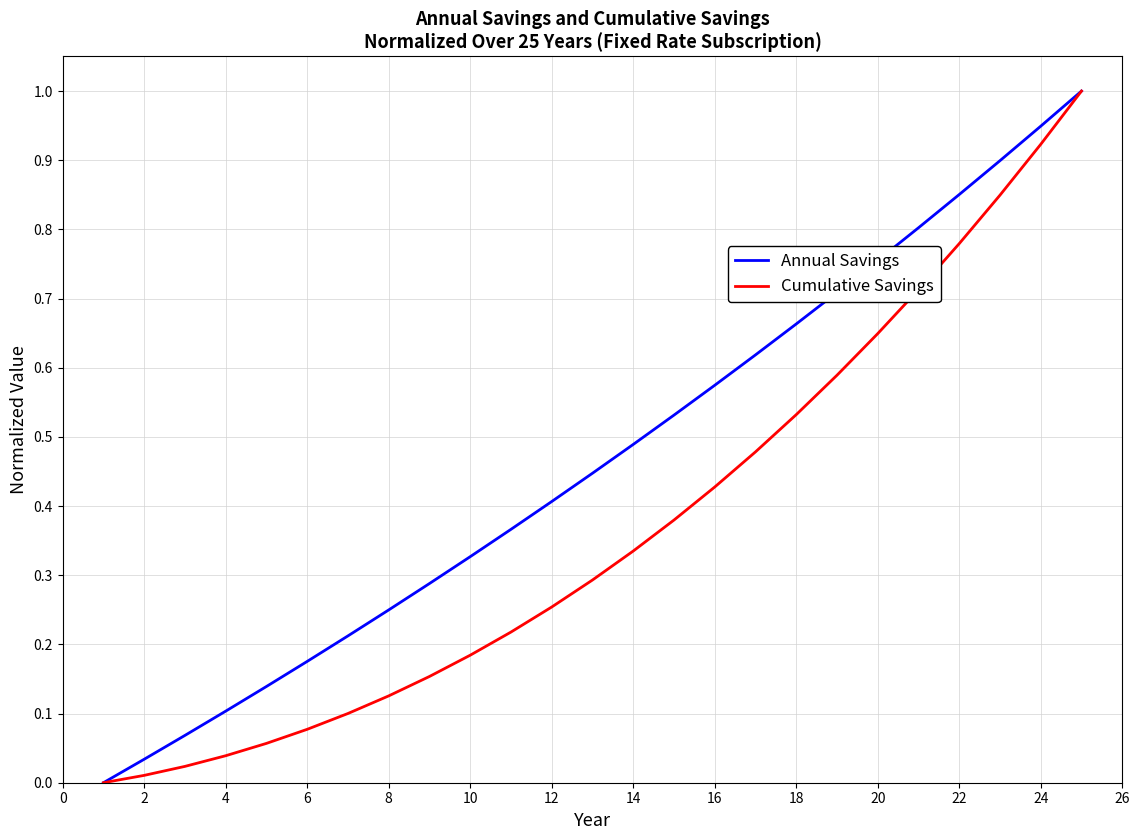

What is the maximum value for Annual Savings?

1.0